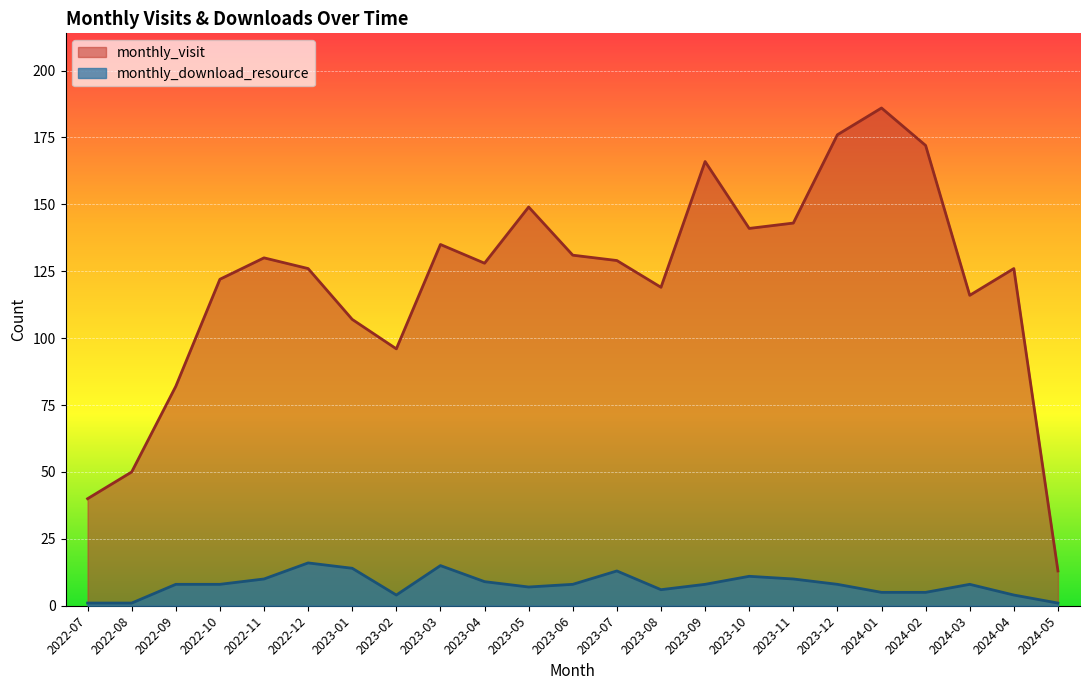

Is the value of monthly_visit at 2023-03 greater than the value of monthly_download_resource at 2024-03?

Yes